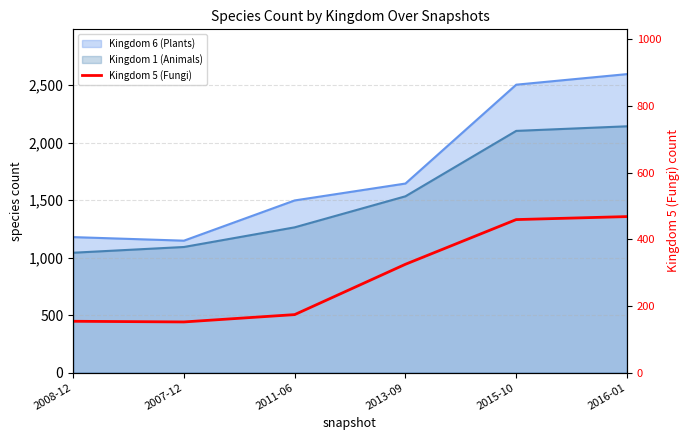

Rank the categories by value from lowest to highest.

2007-12, 2008-12, 2011-06, 2013-09, 2015-10, 2016-01